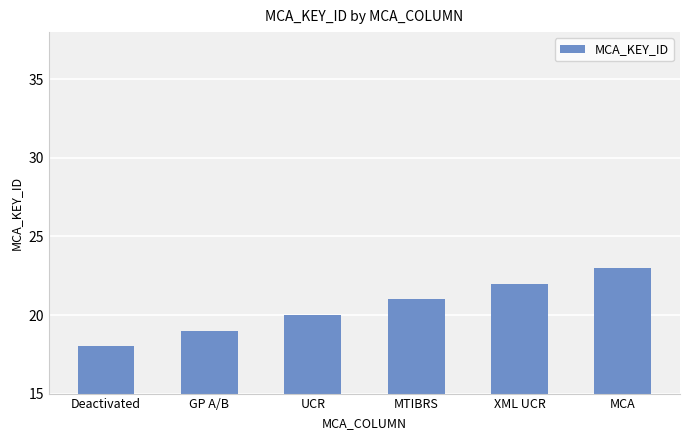

What is the difference between the values at MCA and Deactivated?

5